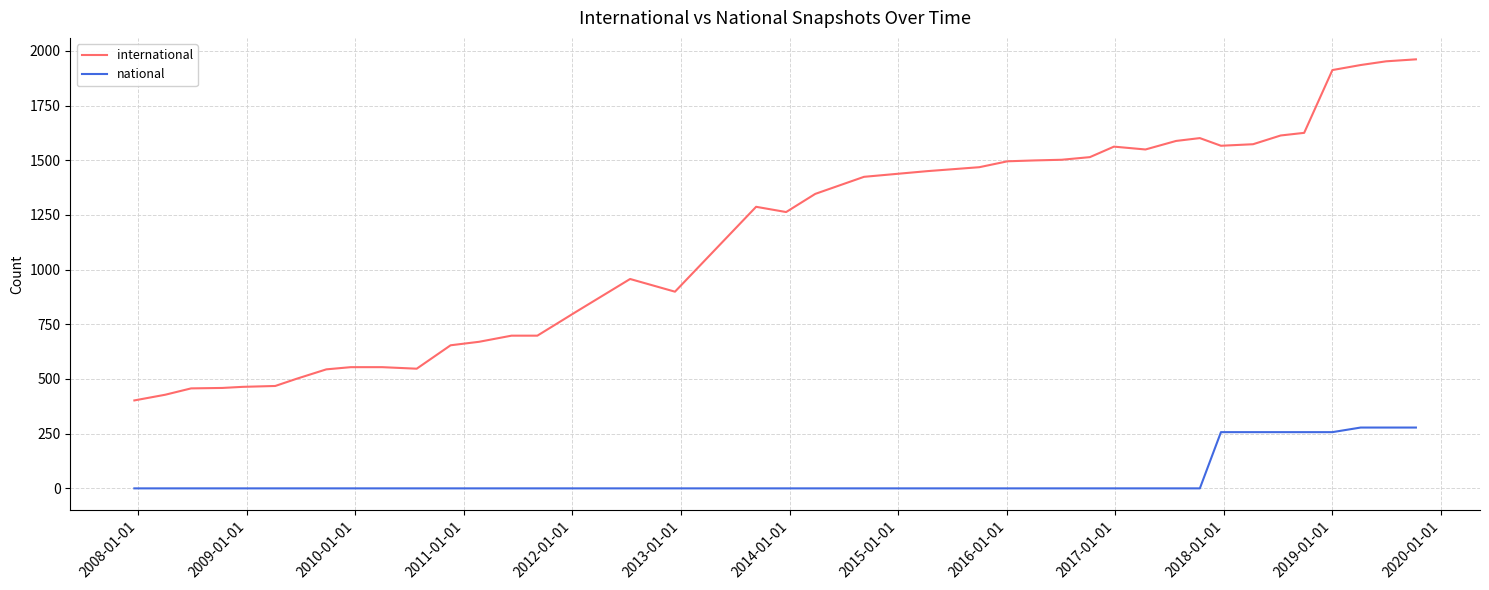

Which series has the largest total across all categories?

international